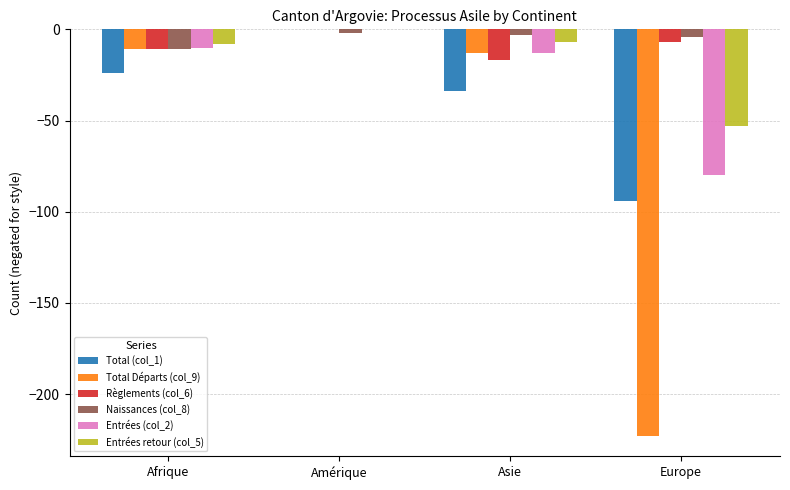

What is the total value across all series at Europe?

-461